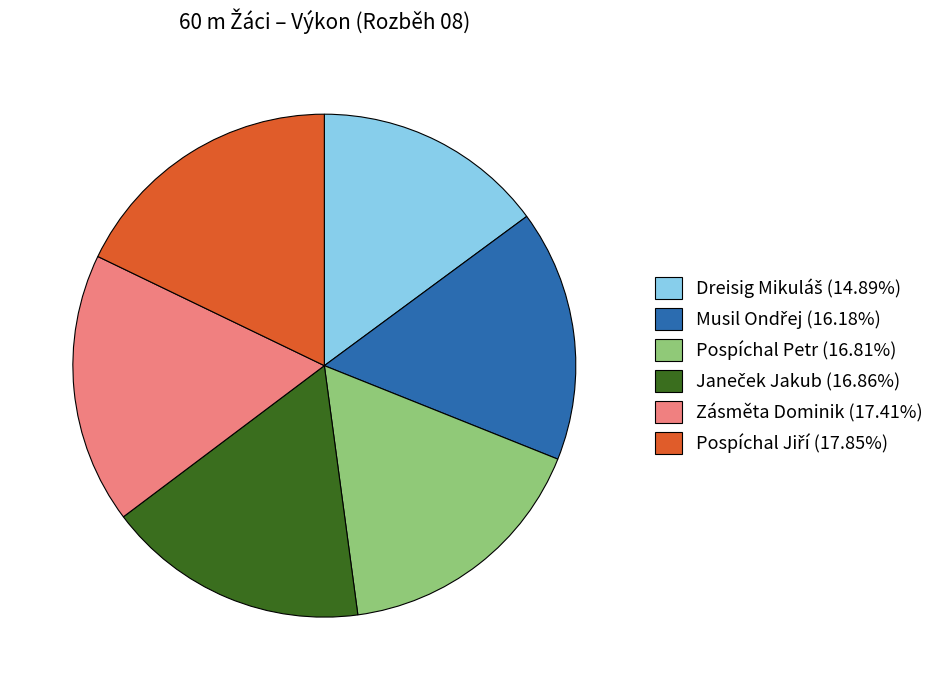

How many segments does this pie chart have?

6